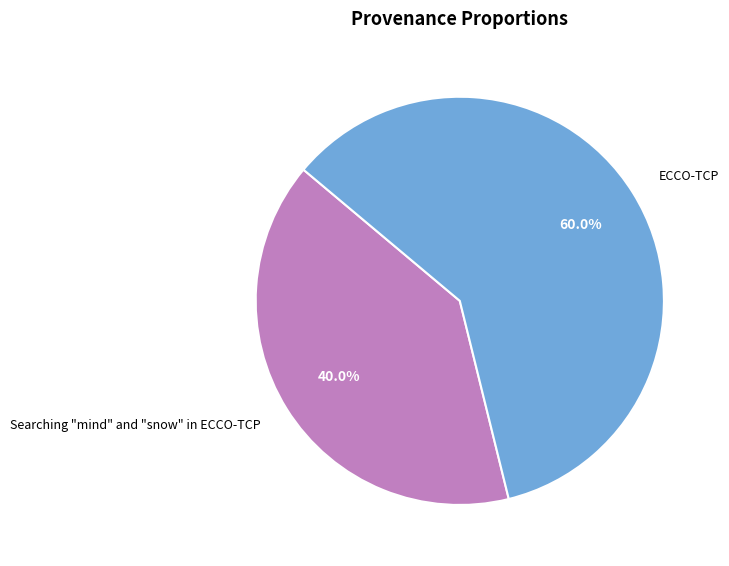

True or false: Searching "mind" and "snow" in ECCO-TCP accounts for 40% of the total.

True